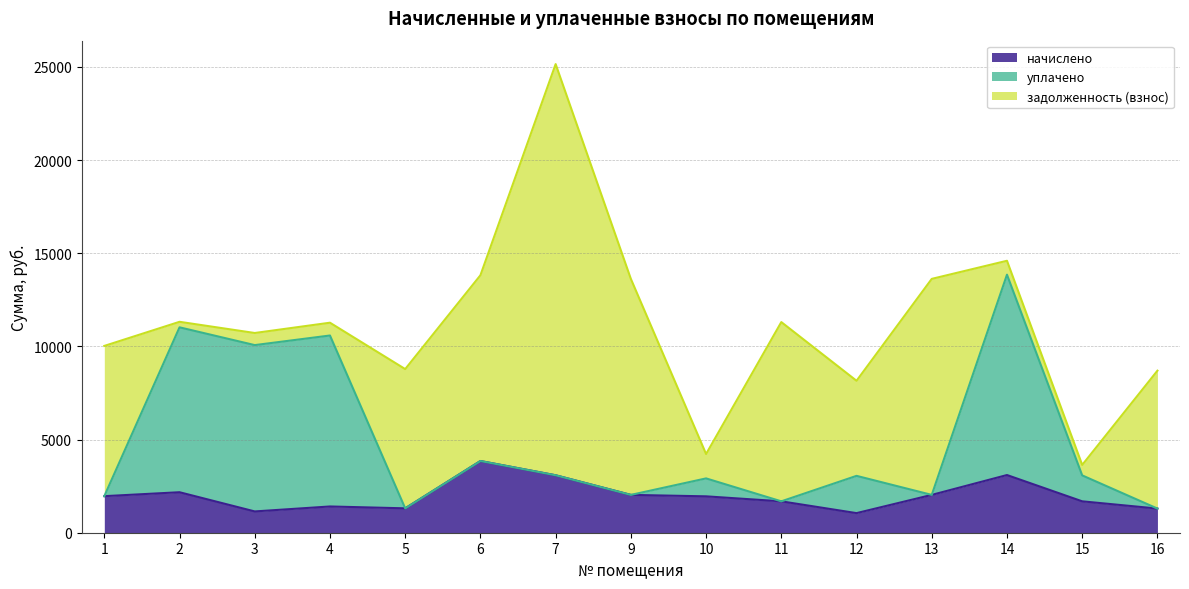

What is the value of the начислено point at the 11th from the left?

1051.8